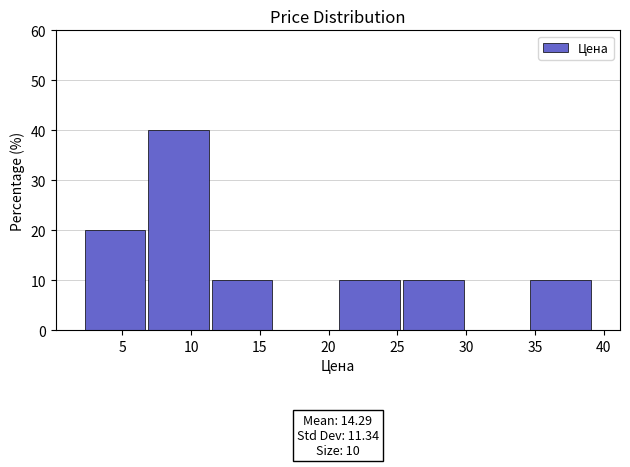

Over which range of the x-axis is the bar tallest?

7.0 to 11.5